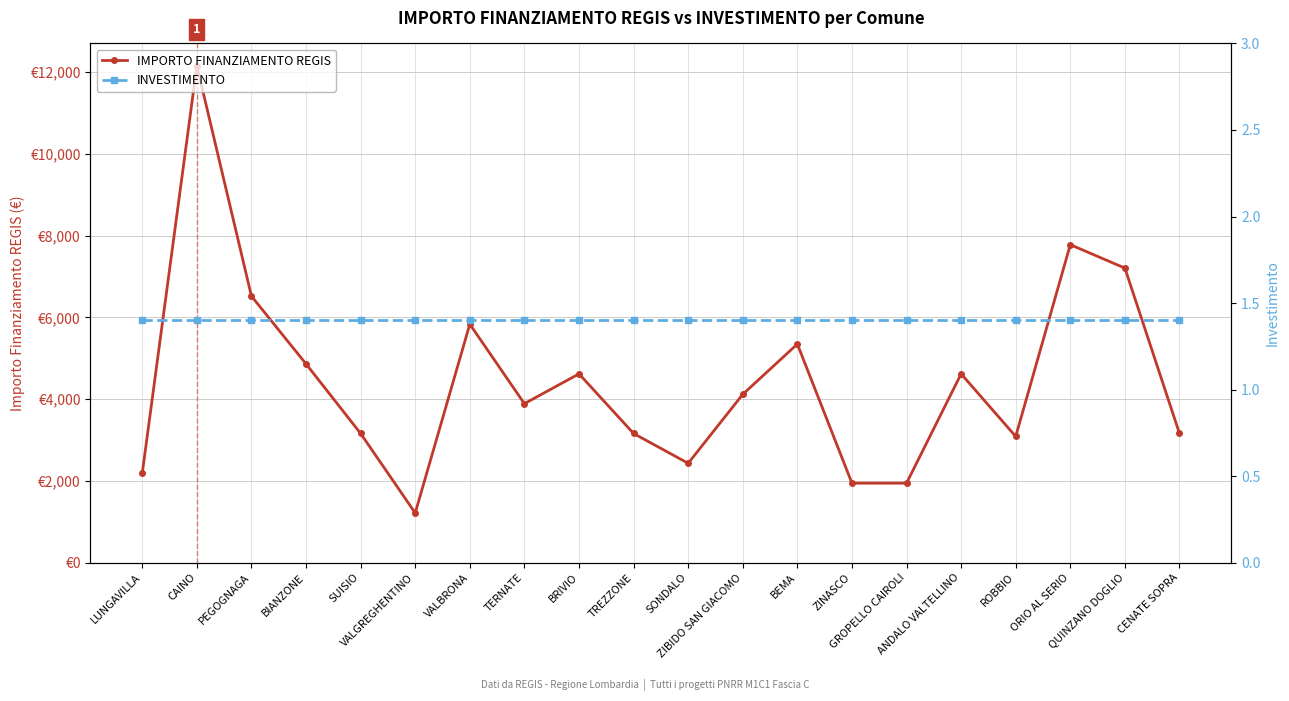

Which series has the largest range (max minus min)?

IMPORTO FINANZIAMENTO REGIS